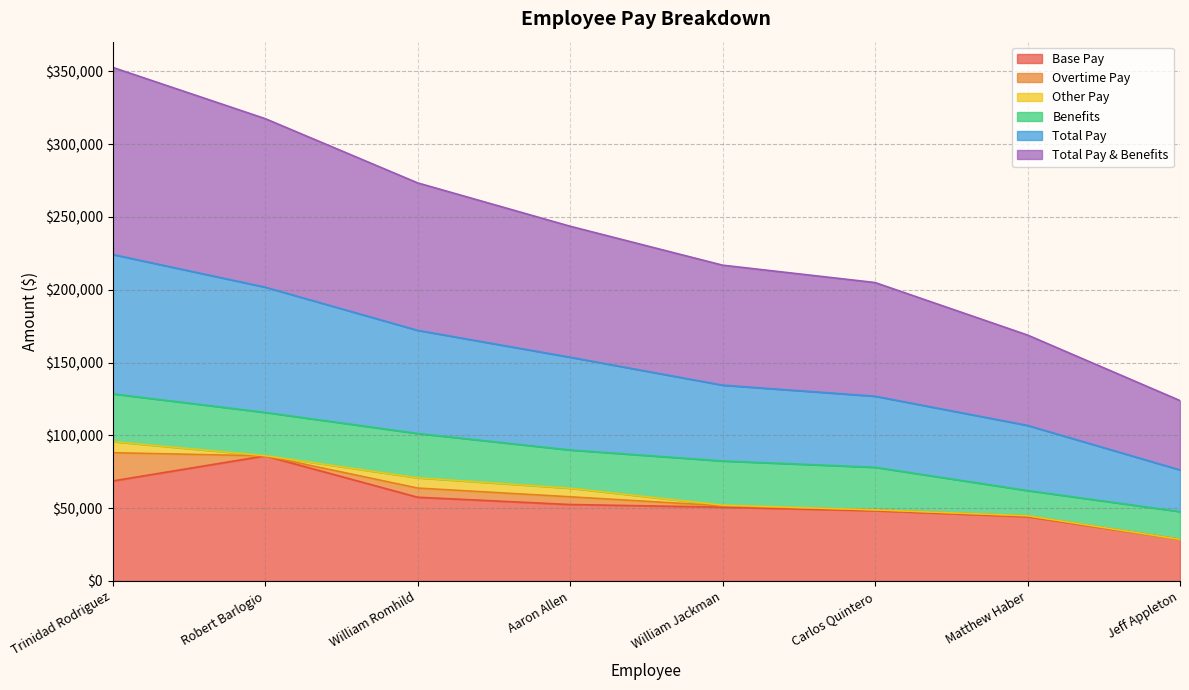

What are all the series names shown in the legend?

Base Pay, Overtime Pay, Other Pay, Benefits, Total Pay, Total Pay & Benefits